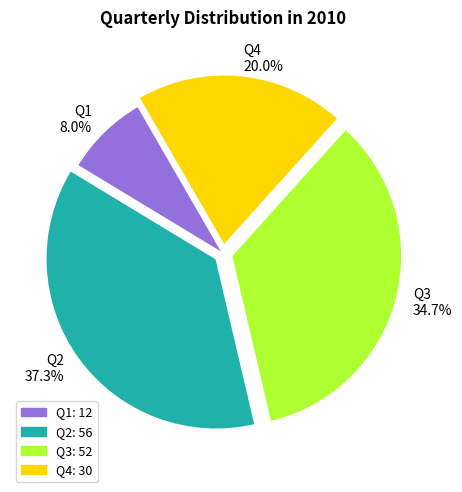

Count the number of slices in the pie.

4